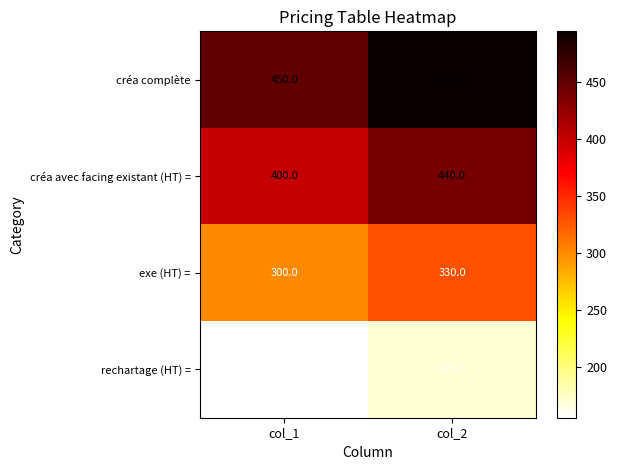

List the series in order of their overall mean, highest first.

créa complète, créa avec facing existant (HT) =, exe (HT) =, rechartage (HT) =